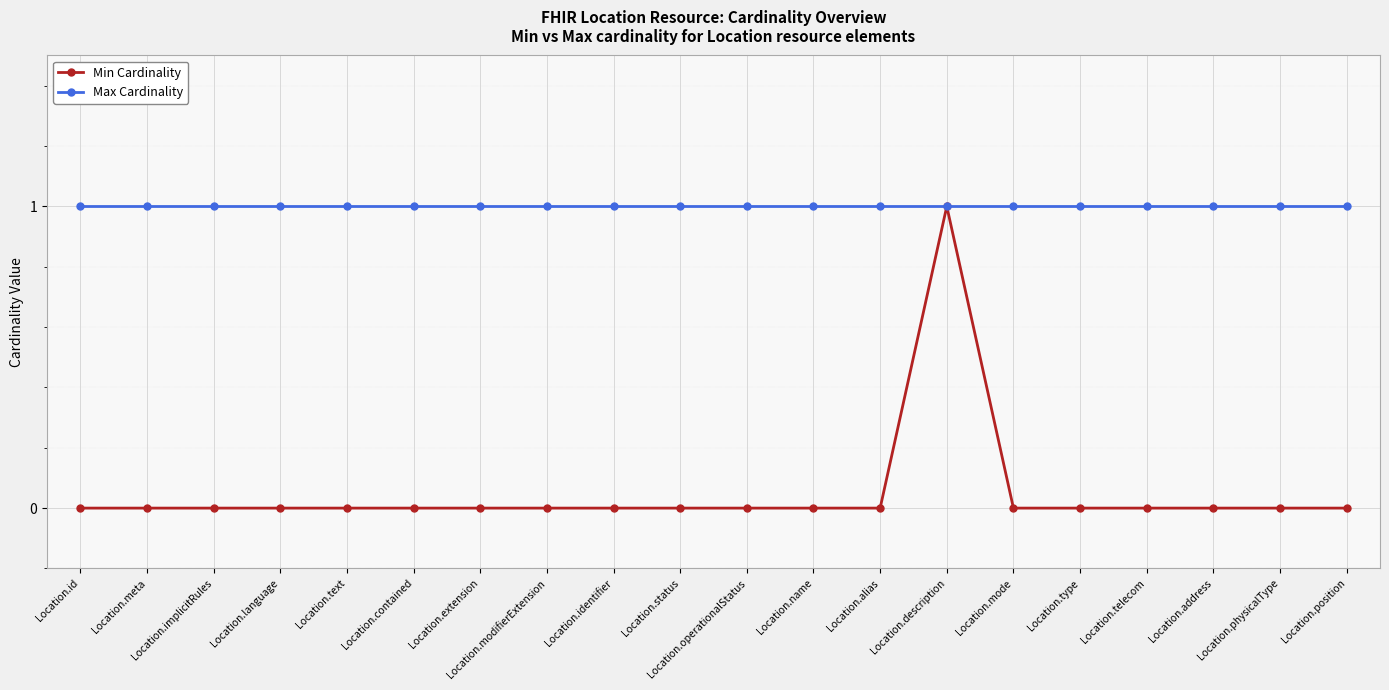

What are all the series names shown in the legend?

Min Cardinality, Max Cardinality